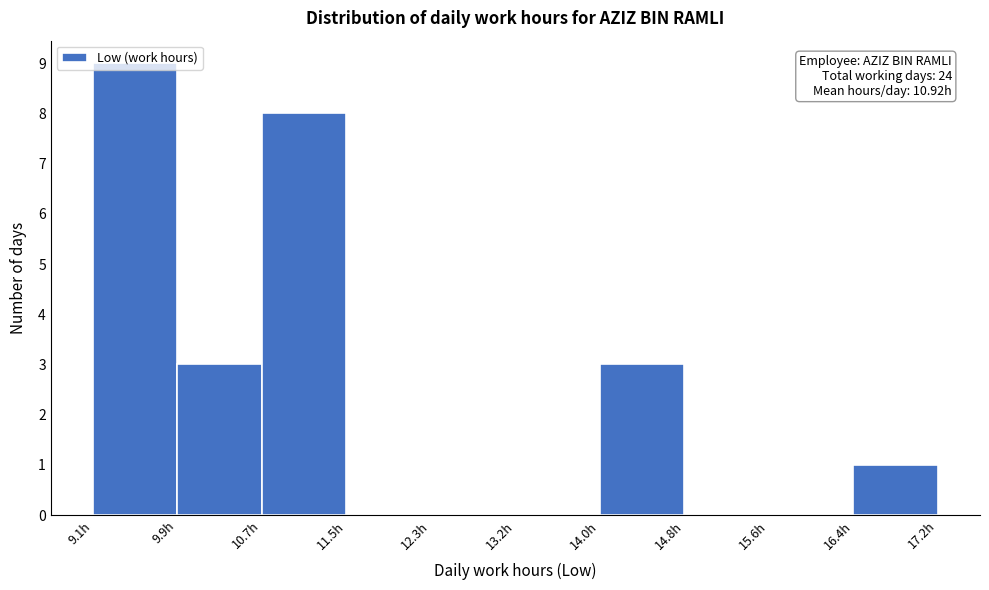

Over which range of the x-axis is the bar tallest?

9.1 to 9.9